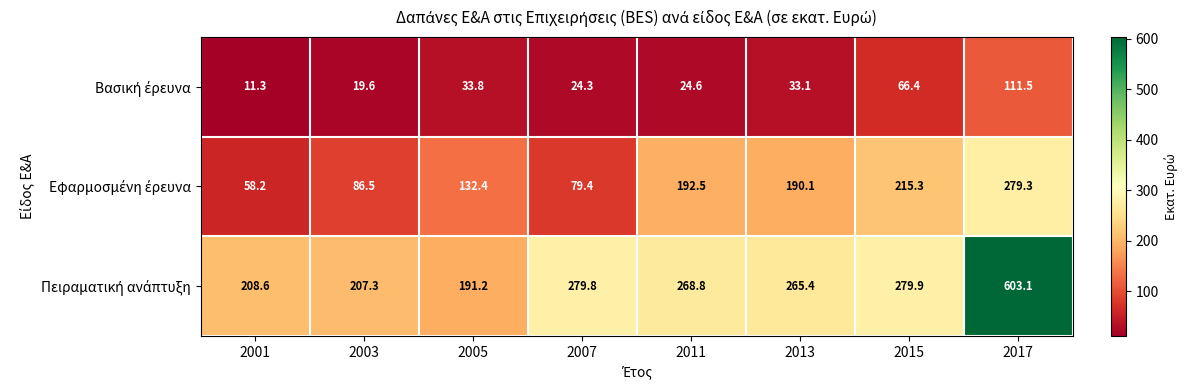

Count the number of data series in this chart.

3